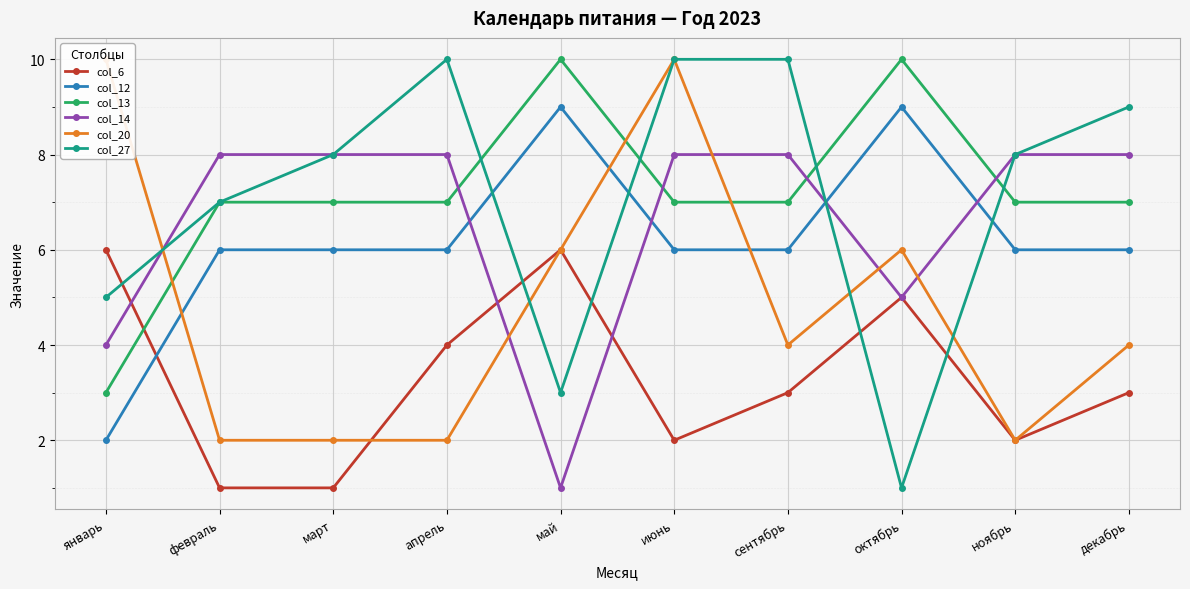

In col_12, how many points are higher than both neighbors (excluding endpoints)?

2